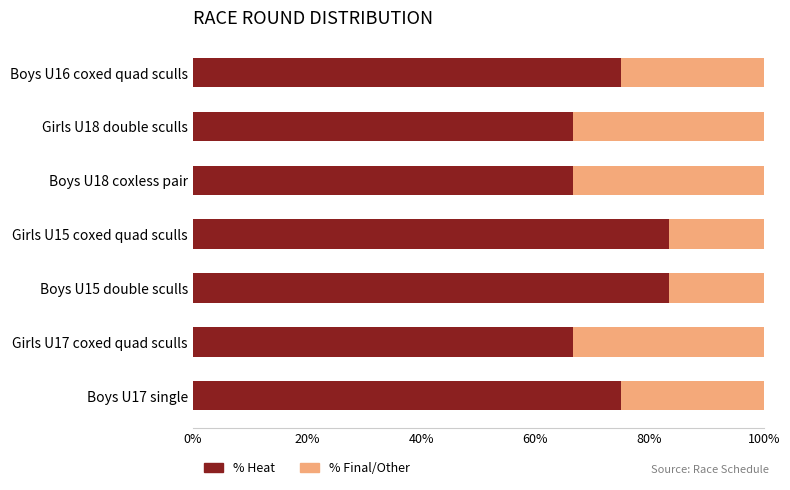

What is the average value of the % Heat series?

73.8